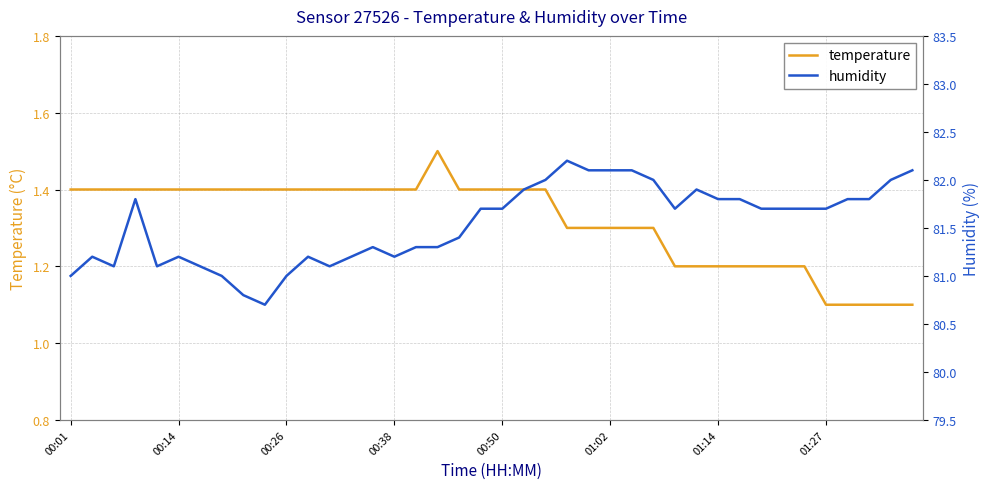

True or false: humidity and temperature cross at least once.

False